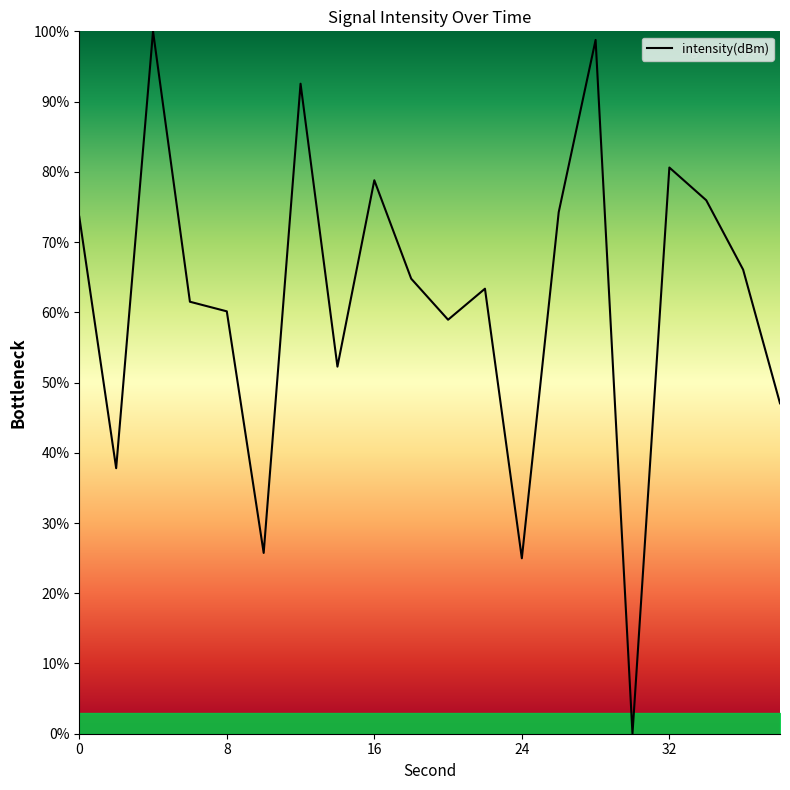

What is the maximum value shown in the chart?

100.0